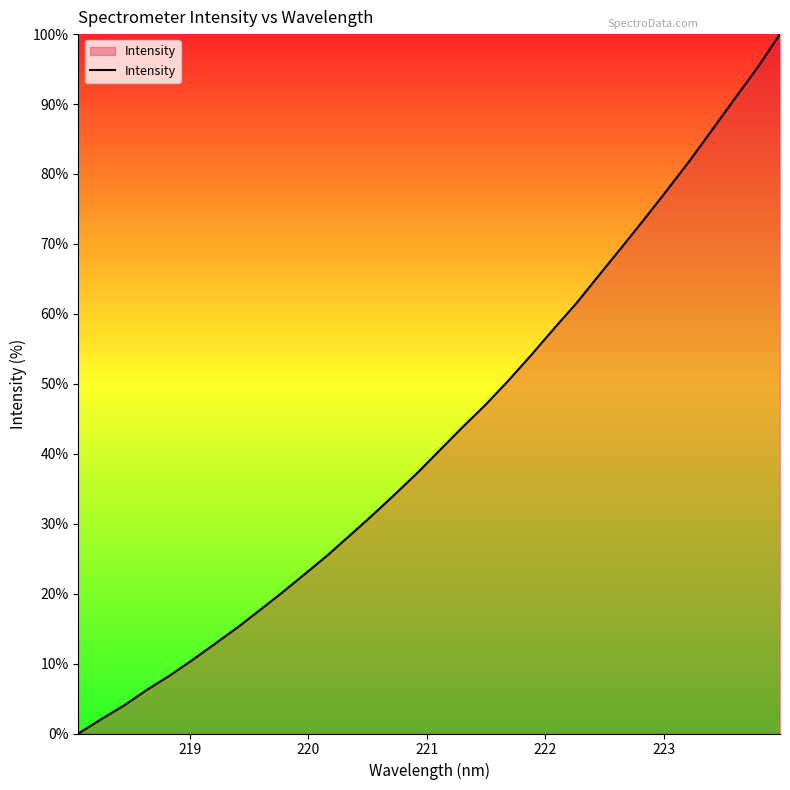

What is the maximum value shown in the chart?

100.0